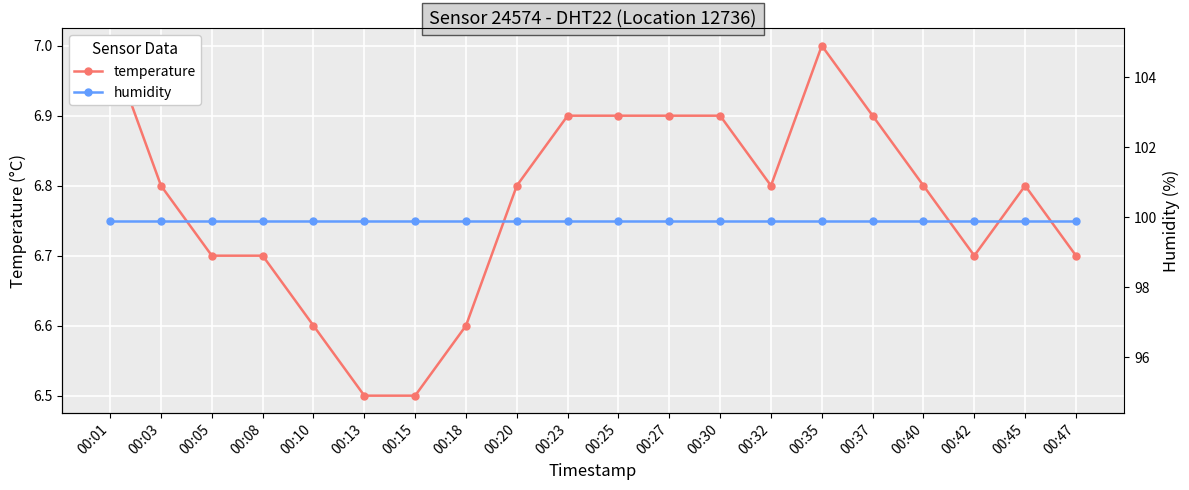

True or false: temperature has a value of 6.7 at 00:08.

True